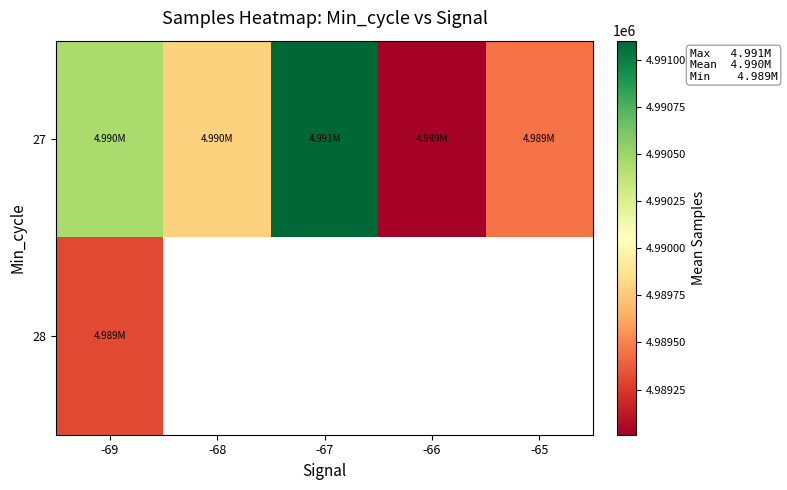

Which has a higher value, -68 or -65?

-68